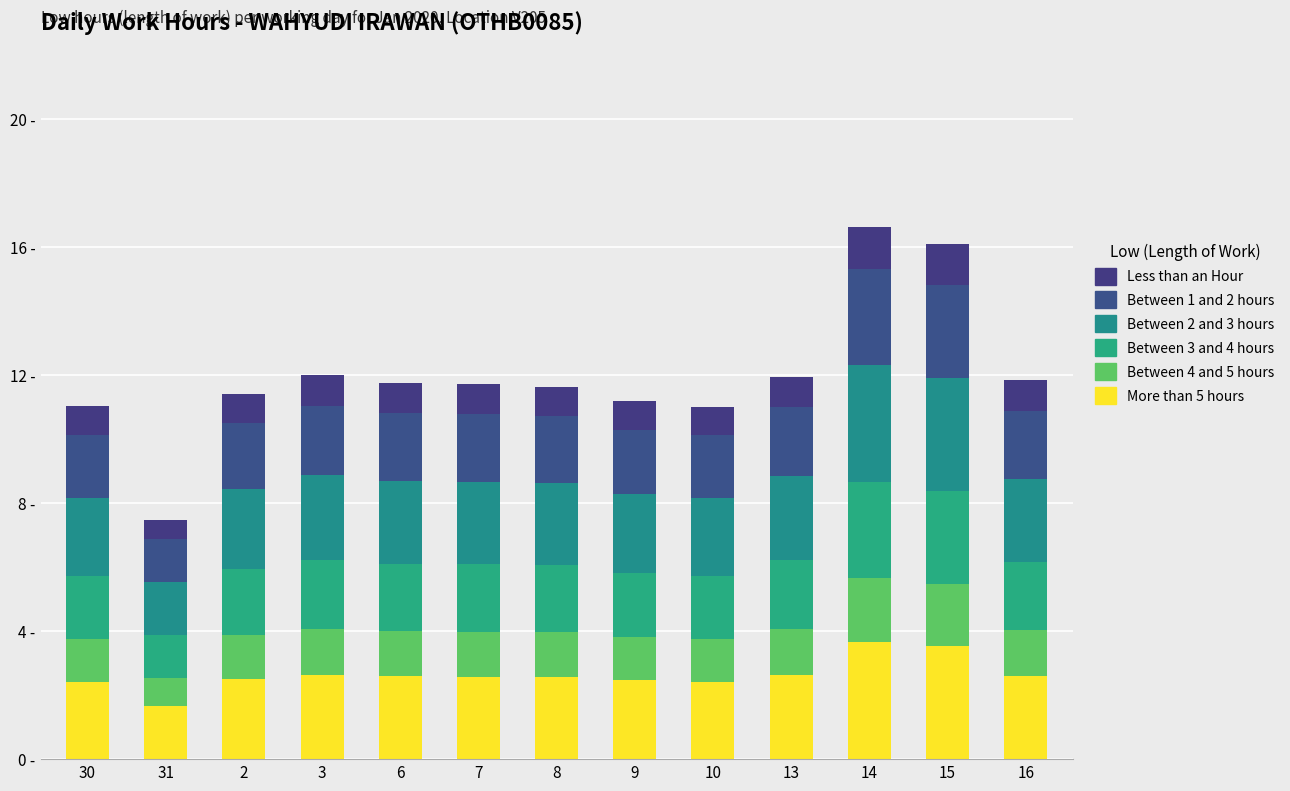

Are the bars grouped side by side (vs. stacked)?

No